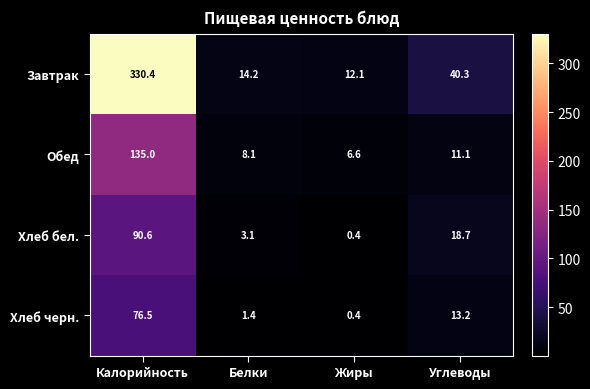

How many data points in Хлеб бел. are above 18?

2